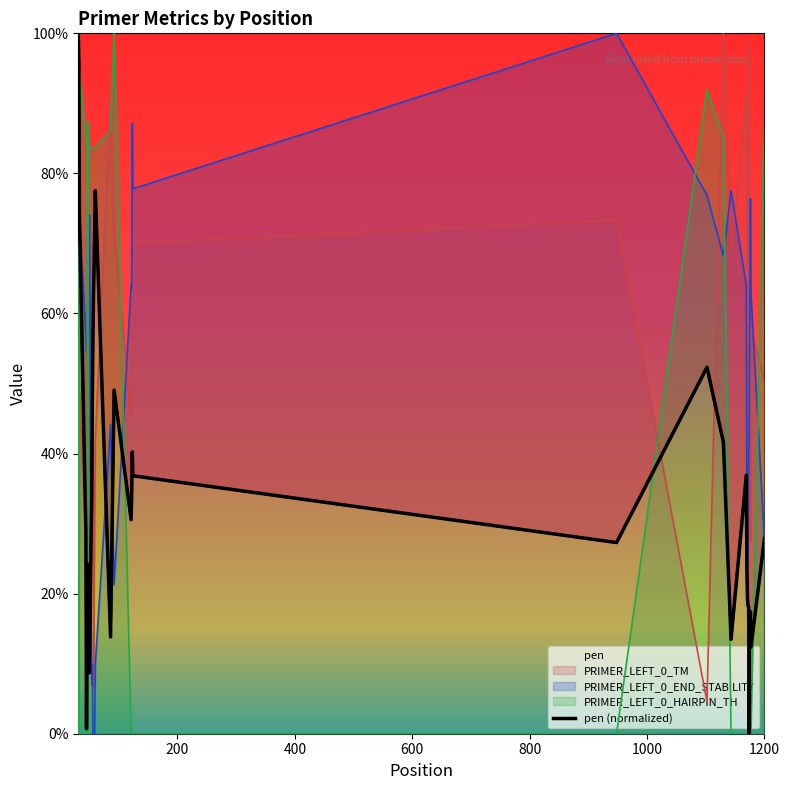

At which label does PRIMER_LEFT_0_END_STABILITY reach its minimum?

56